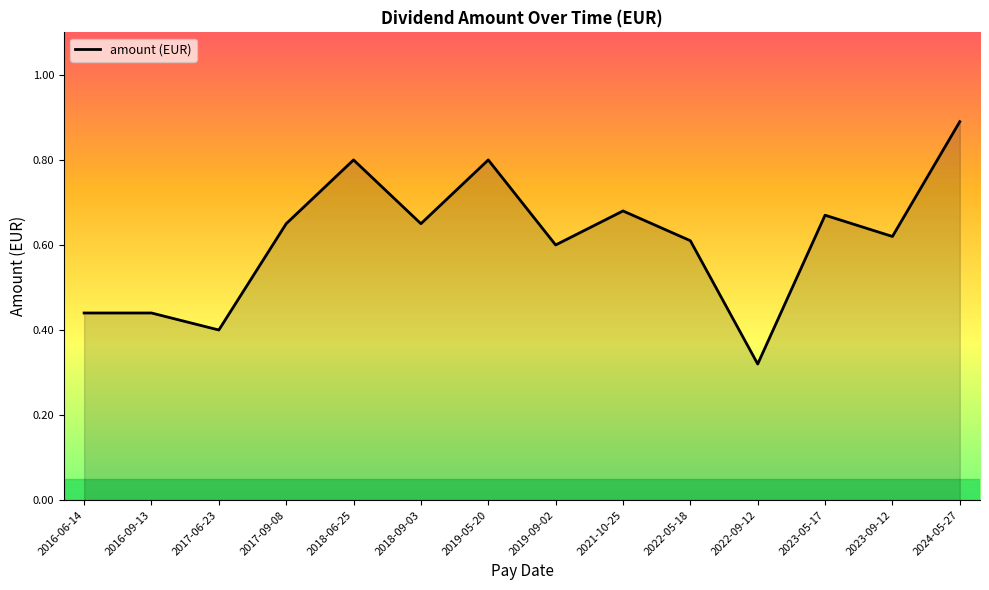

Which label corresponds to the largest value in the chart?

2024-05-27